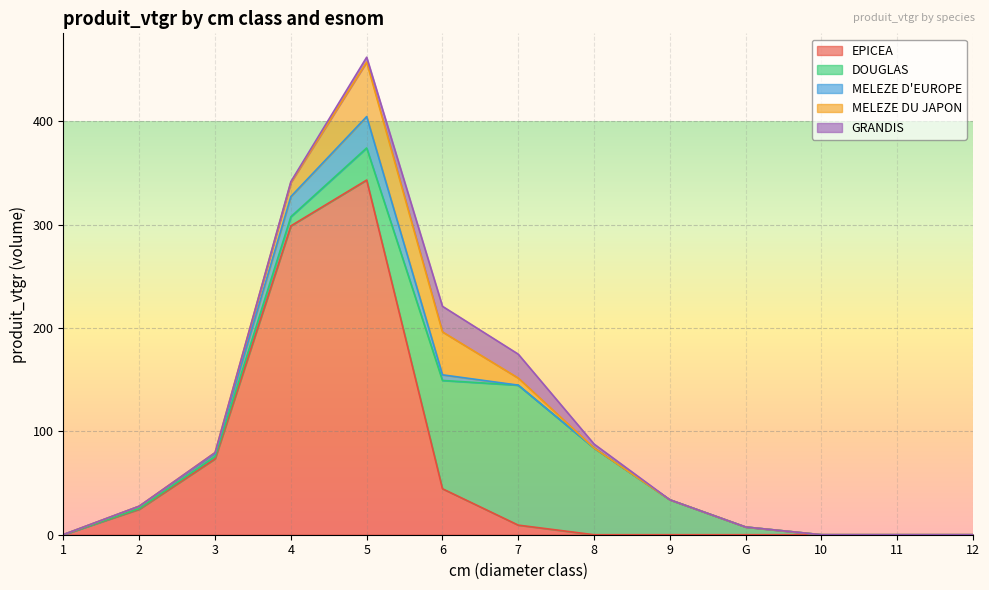

What is the difference between the MELEZE D'EUROPE values at G and 3?

2.6